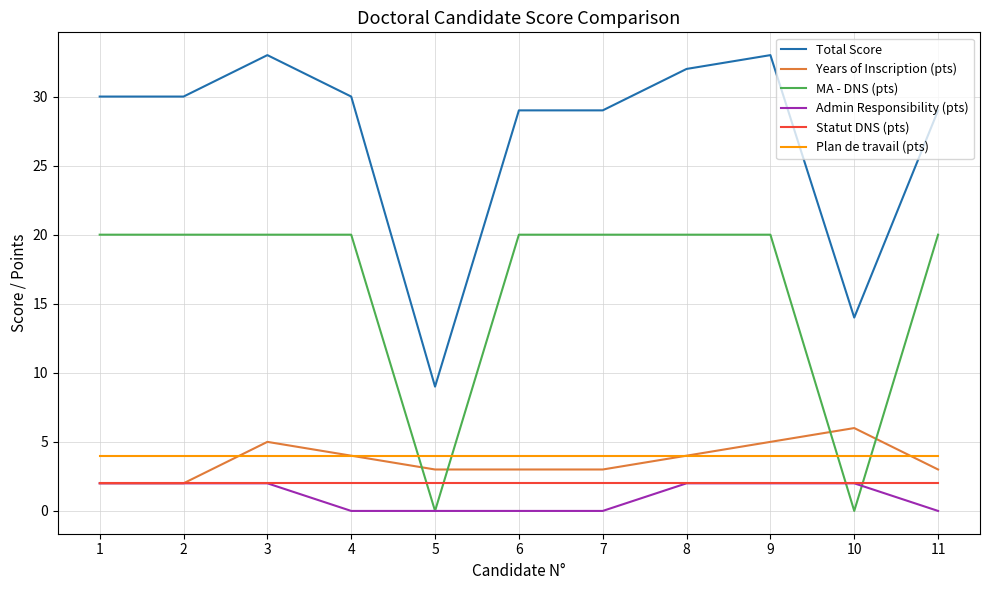

Which series changed the most between 3 and 10?

MA - DNS (pts)